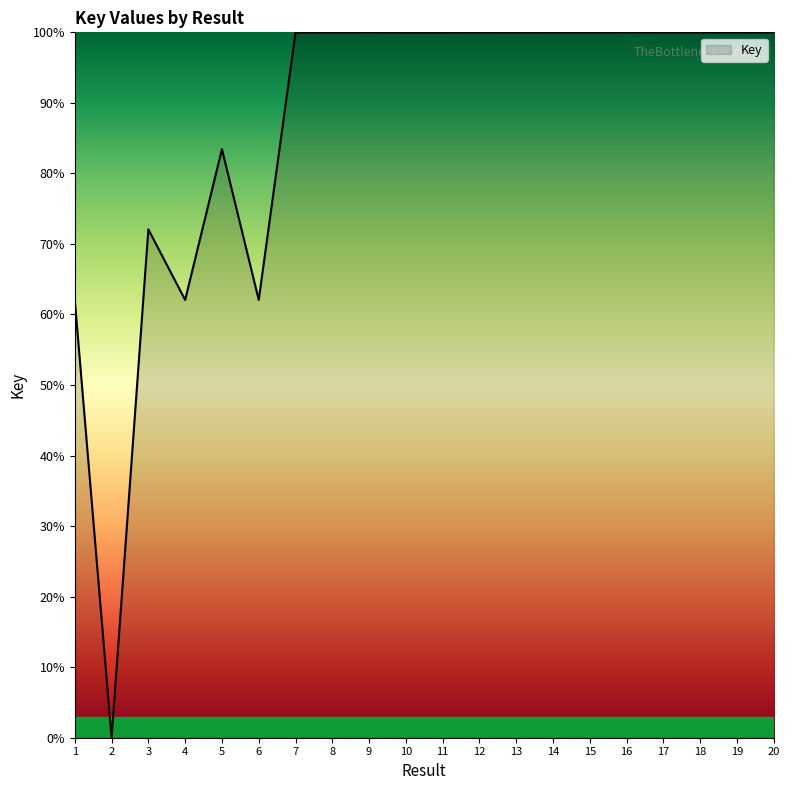

How many values are above zero?

19